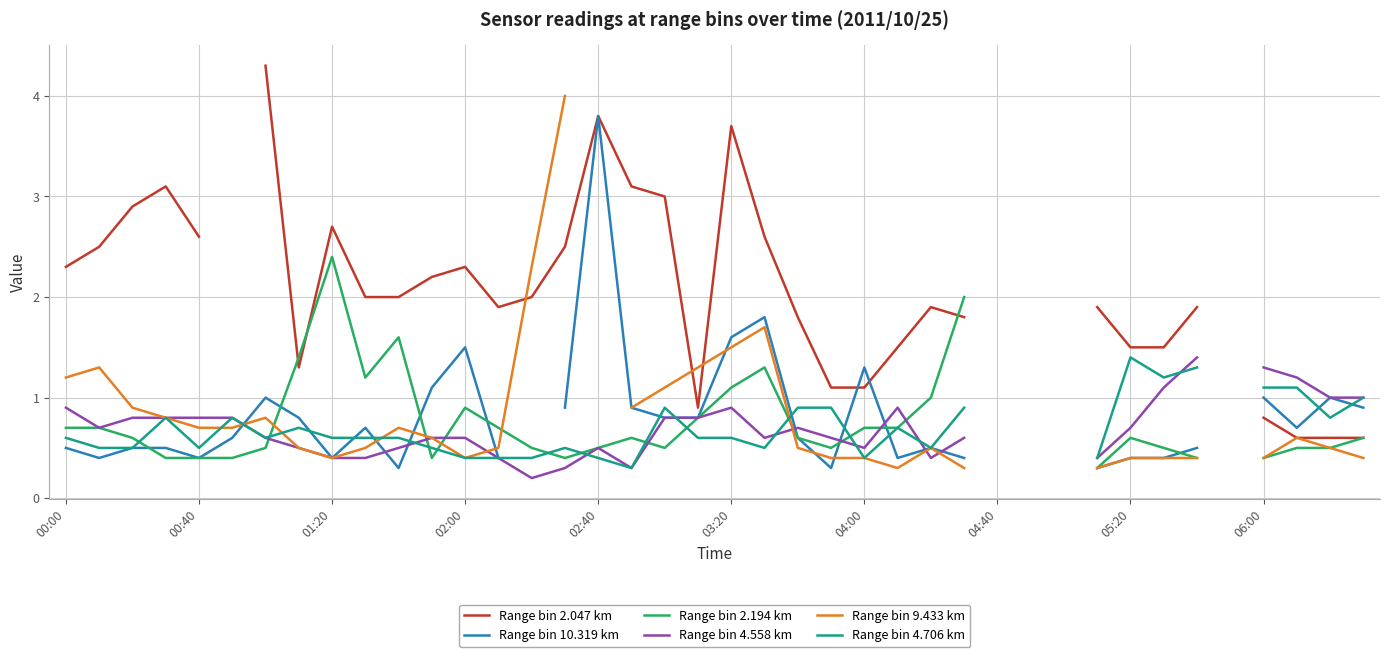

How many data points does each series have?

40